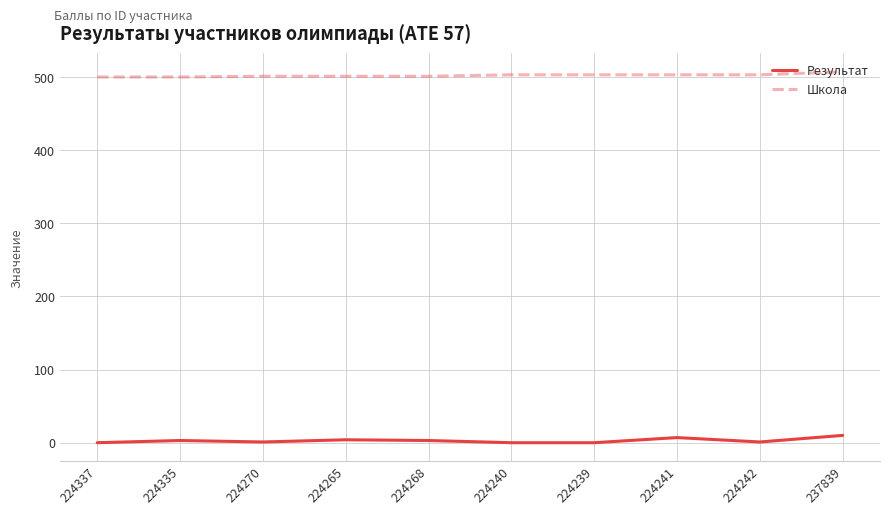

List the series in order of their overall mean, highest first.

Школа, Результат